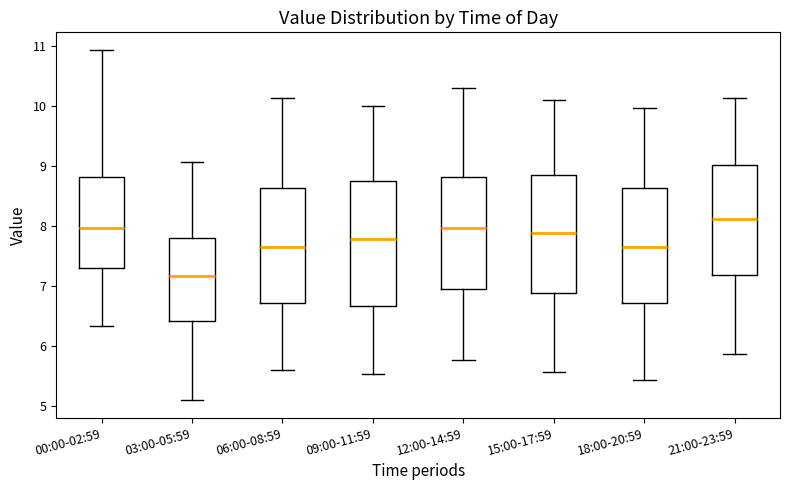

Which box is the tallest, from its lower edge to its upper edge?

09:00-11:59